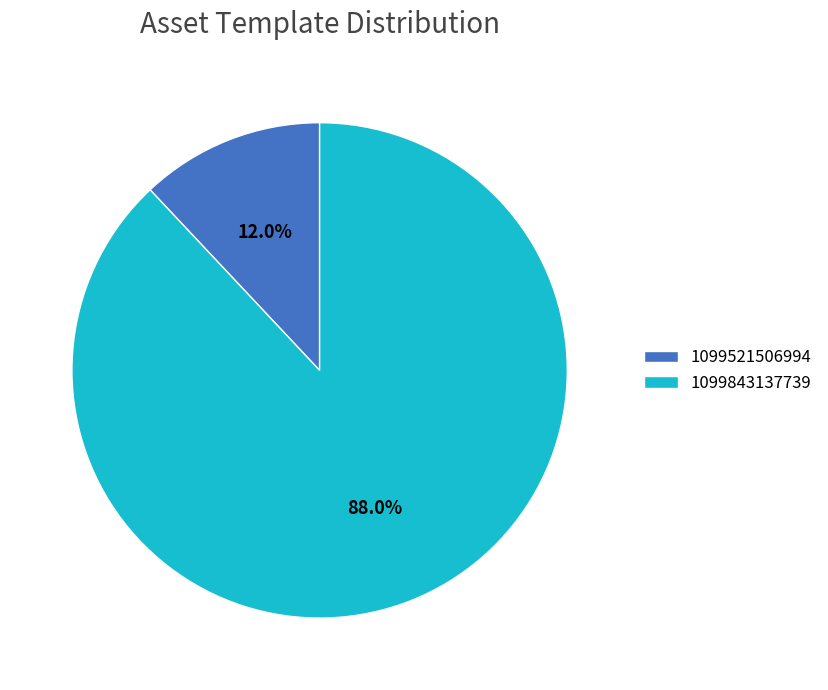

What is the ratio of the value at 1099843137739 to the value at 1099521506994?

7.3